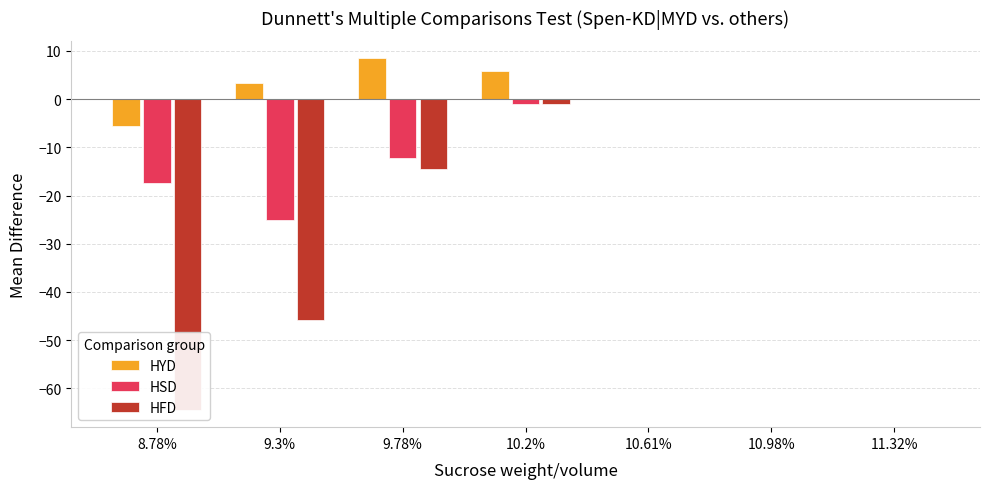

What value does the HFD series have at 9.3%?

-45.8